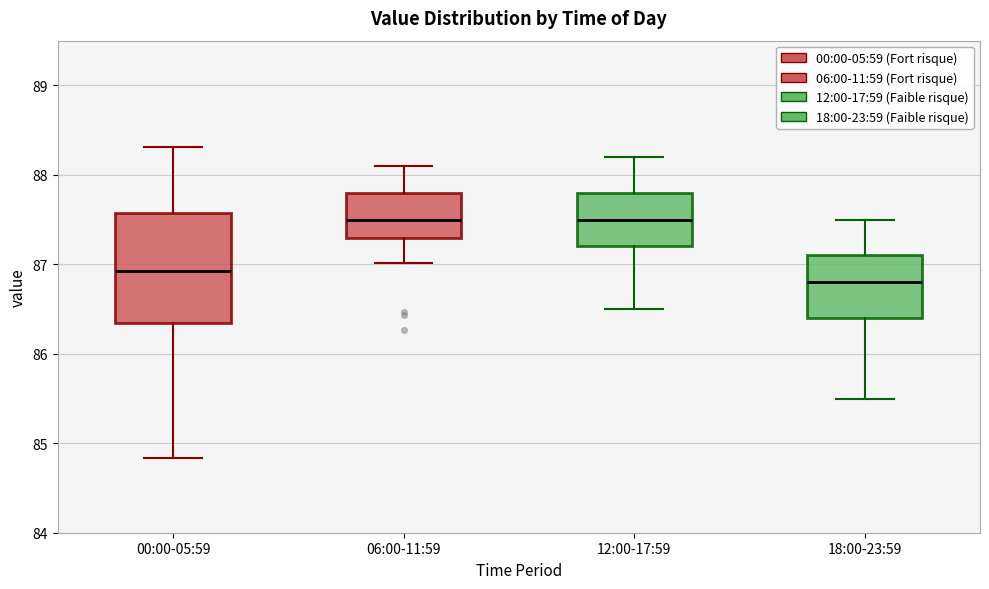

Where does the lower whisker of the box for 00:00-05:59 end on the y-axis? The values are not printed on the chart, so give them approximately, as read against the axis.

84.8